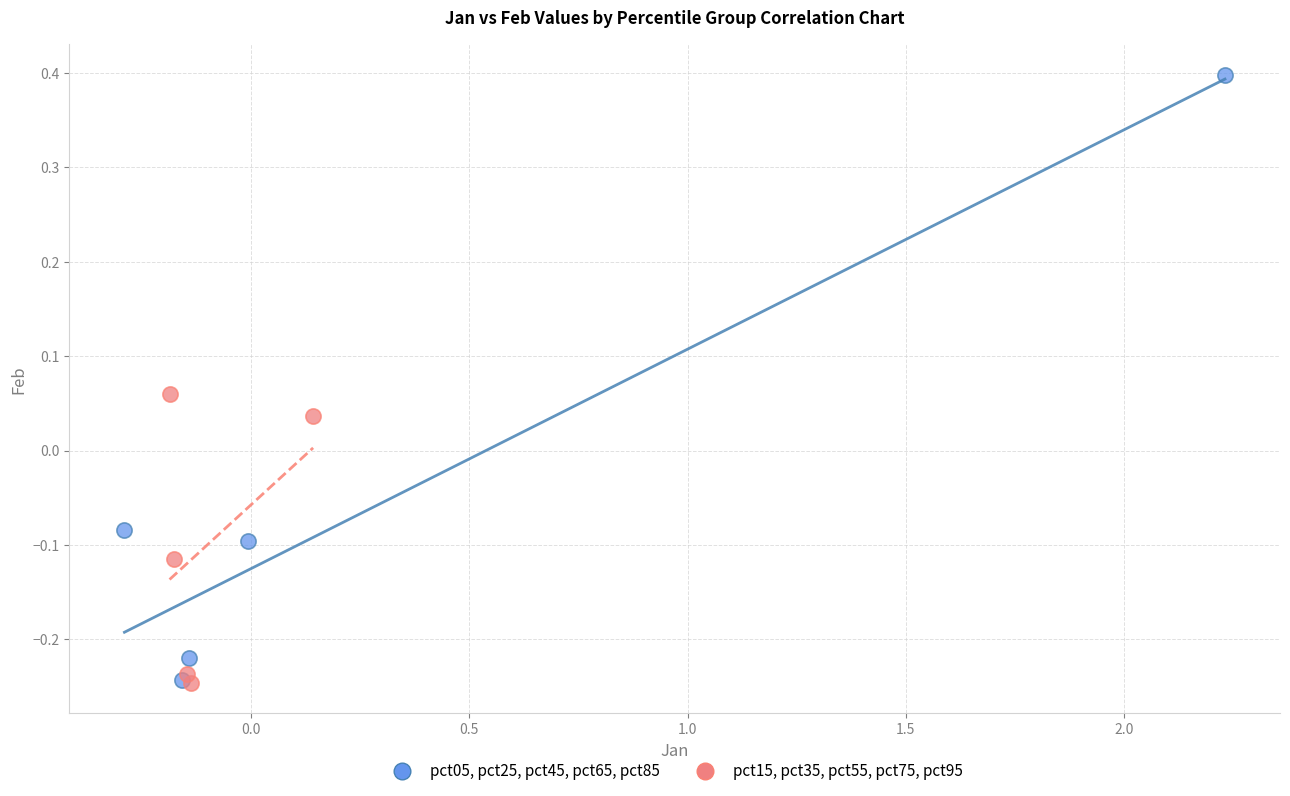

What are all the series names shown in the legend?

pct05, pct25, pct45, pct65, pct85, pct15, pct35, pct55, pct75, pct95